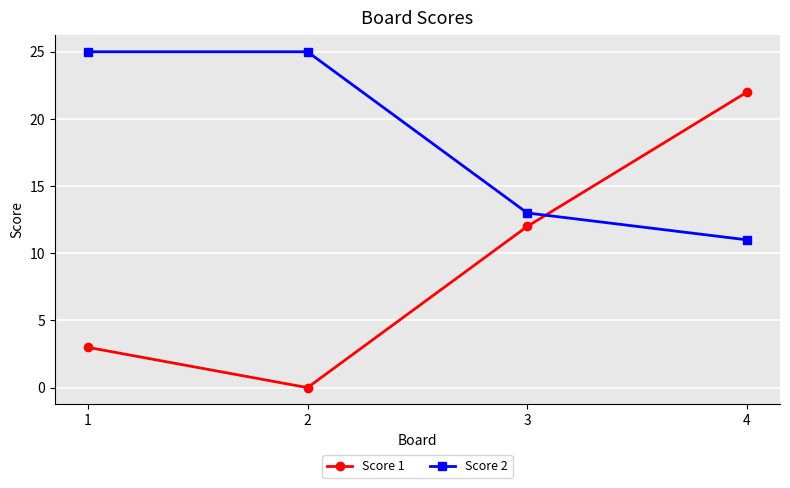

Which series changed the most between 1 and 4?

Score 1